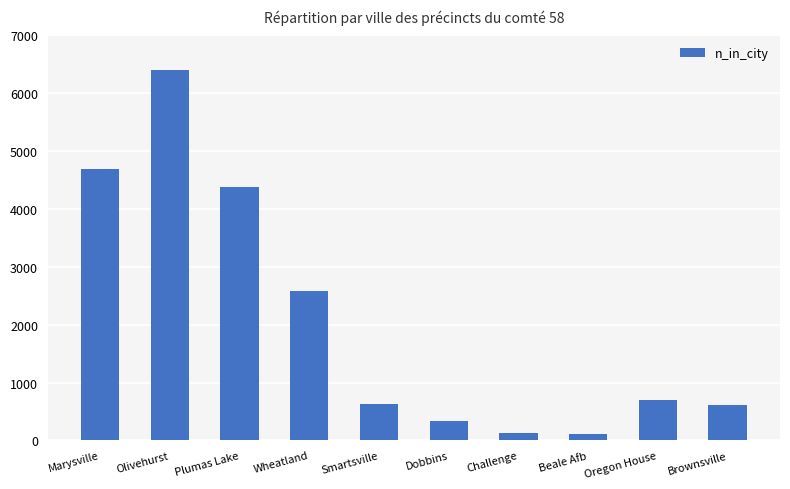

At which label does the data first exceed 704?

Marysville